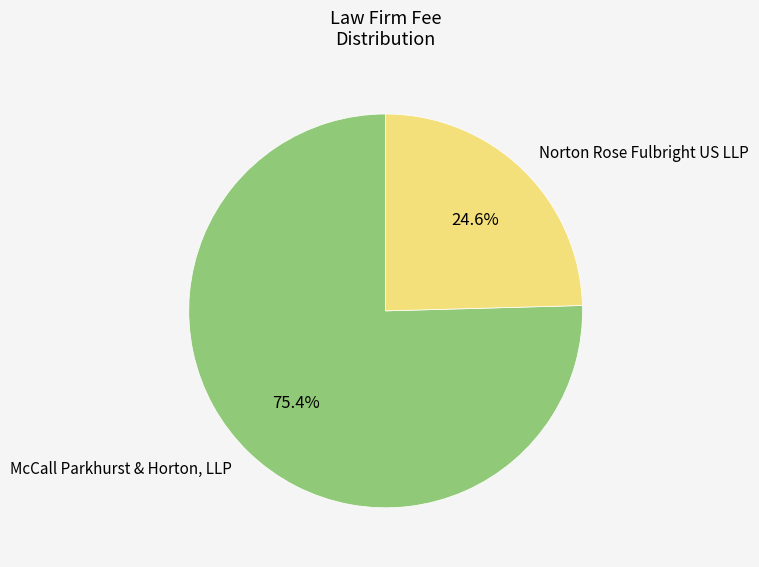

Combined, what portion of the pie is Norton Rose Fulbright US LLP and McCall Parkhurst & Horton, LLP?

100.0%